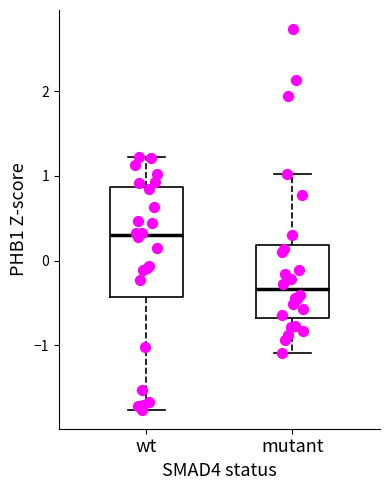

Which box is the tallest, from its lower edge to its upper edge?

wt